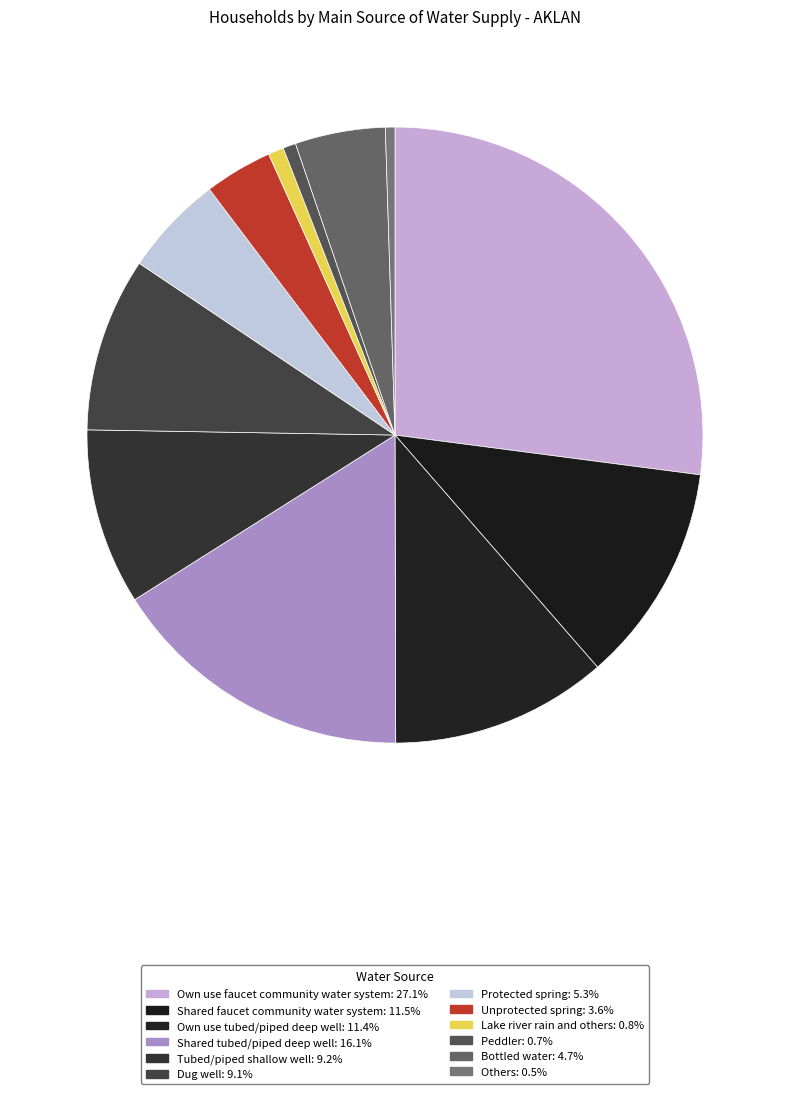

Does Bottled water represent more than half of the total?

No